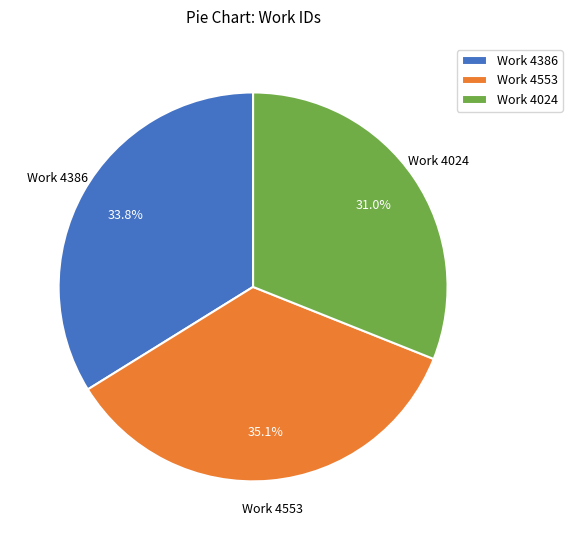

True or false: Work 4386 accounts for 34% of the total.

True